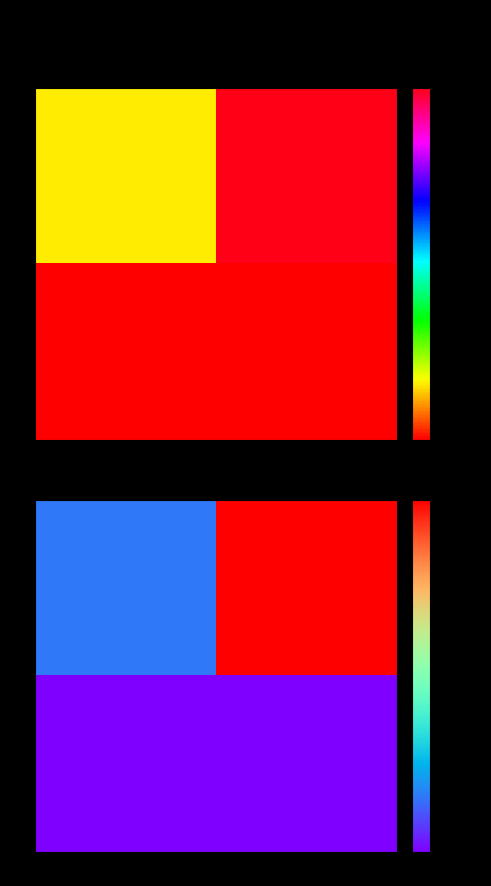

What is the maximum value shown in the chart?

750.0